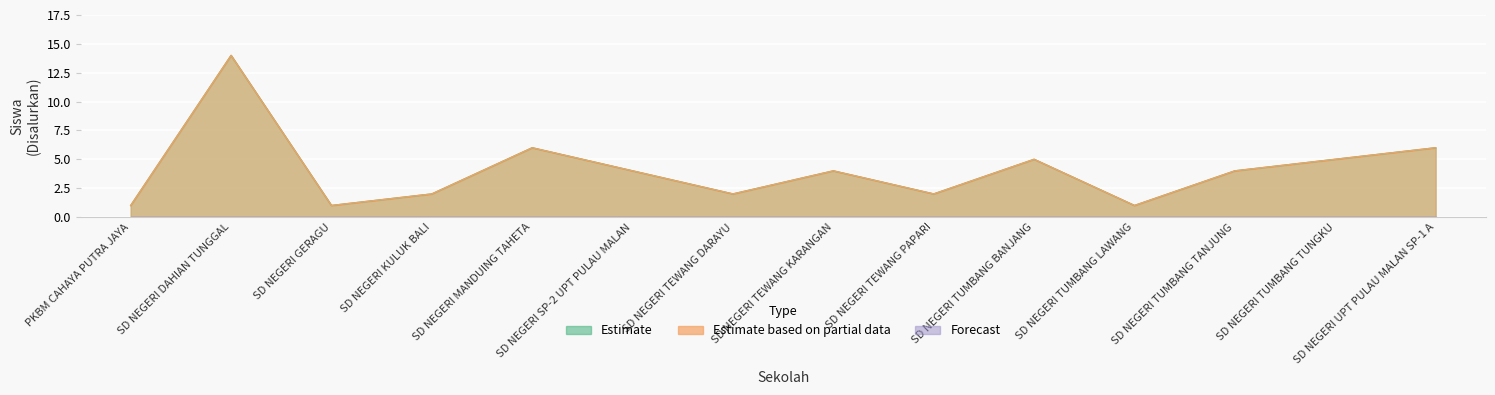

Rank the categories by Estimate based on partial data value from lowest to highest.

PKBM CAHAYA PUTRA JAYA, SD NEGERI GERAGU, SD NEGERI TUMBANG LAWANG, SD NEGERI KULUK BALI, SD NEGERI TEWANG DARAYU, SD NEGERI TEWANG PAPARI, SD NEGERI SP-2 UPT PULAU MALAN, SD NEGERI TEWANG KARANGAN, SD NEGERI TUMBANG TANJUNG, SD NEGERI TUMBANG BANJANG, SD NEGERI TUMBANG TUNGKU, SD NEGERI MANDUING TAHETA, SD NEGERI UPT PULAU MALAN SP-1 A, SD NEGERI DAHIAN TUNGGAL